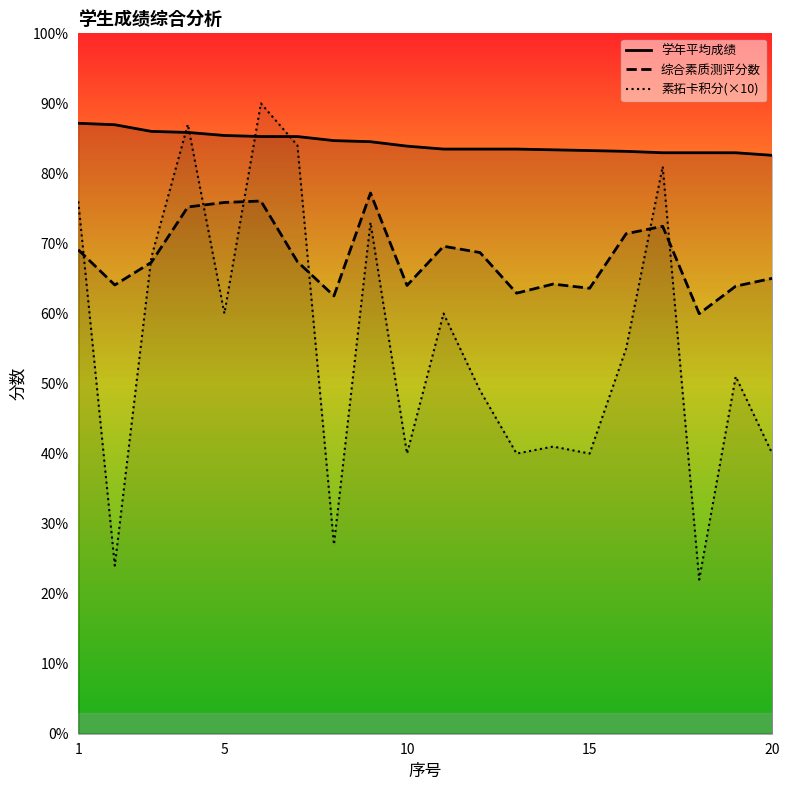

The value of 学年平均成绩 at 20 is 82.6. True or false?

True